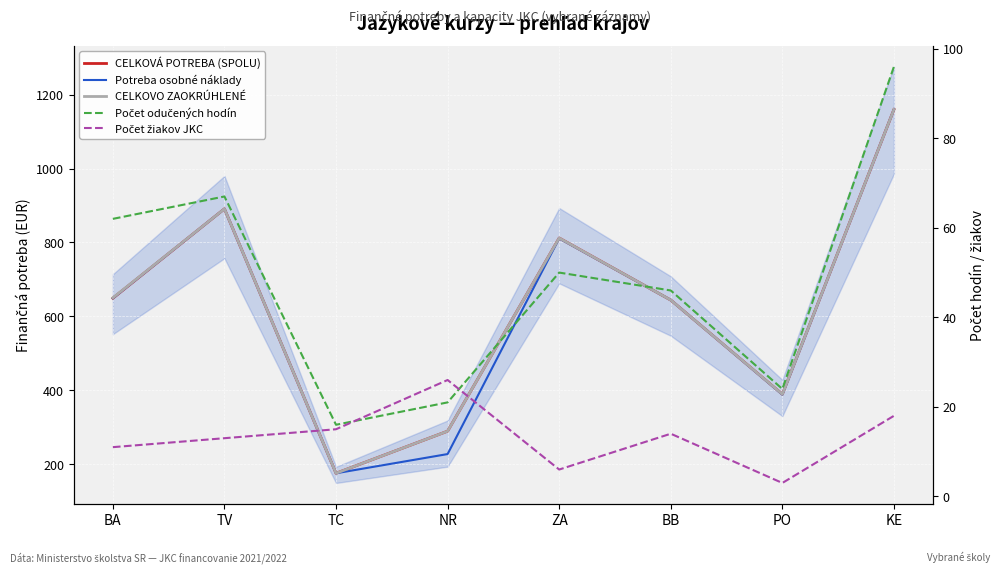

Rank the categories by Počet žiakov JKC value from lowest to highest.

PO, ZA, BA, TV, BB, TC, KE, NR